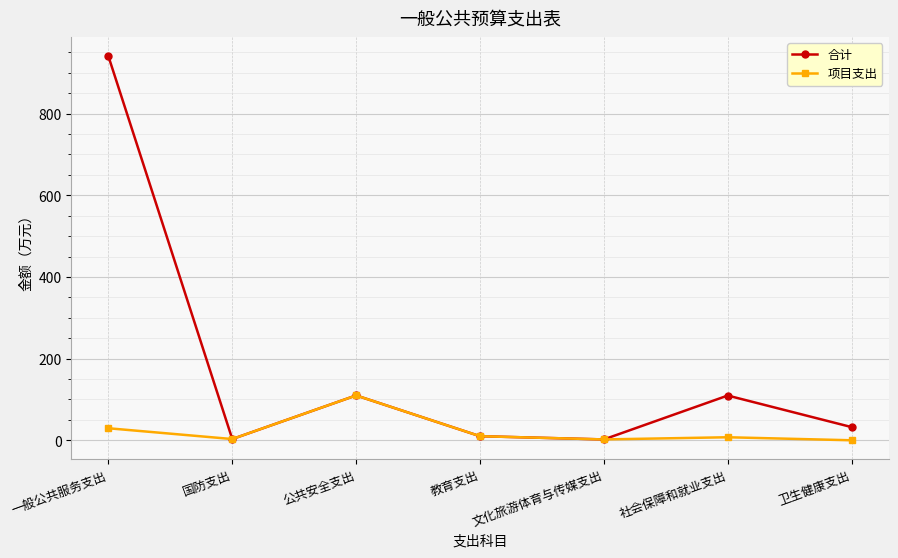

What is the sum of all 项目支出 values?

161.8